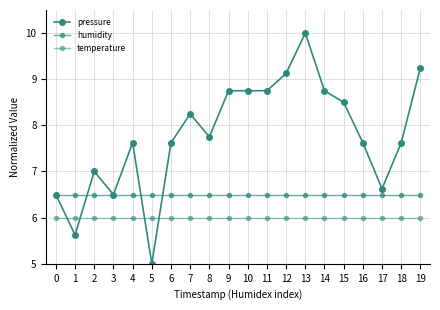

How many lines are shown in the chart?

3